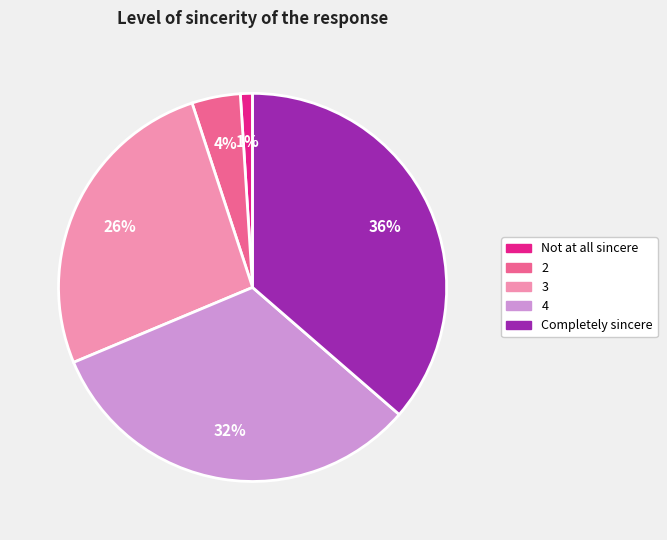

How many slices are in this pie chart?

5